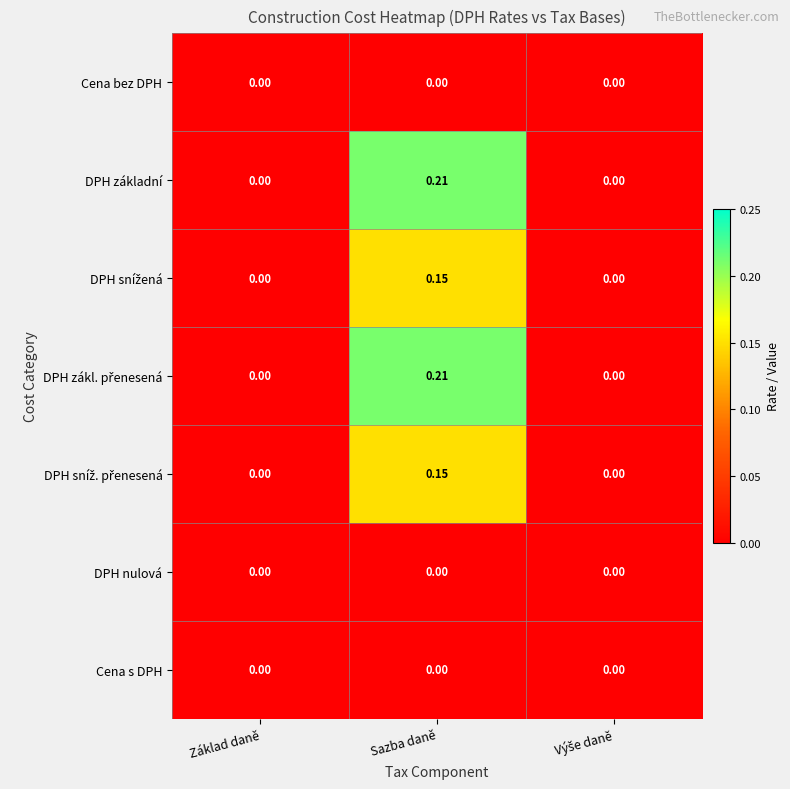

At which category does the chart reach its peak across all series?

Sazba daně